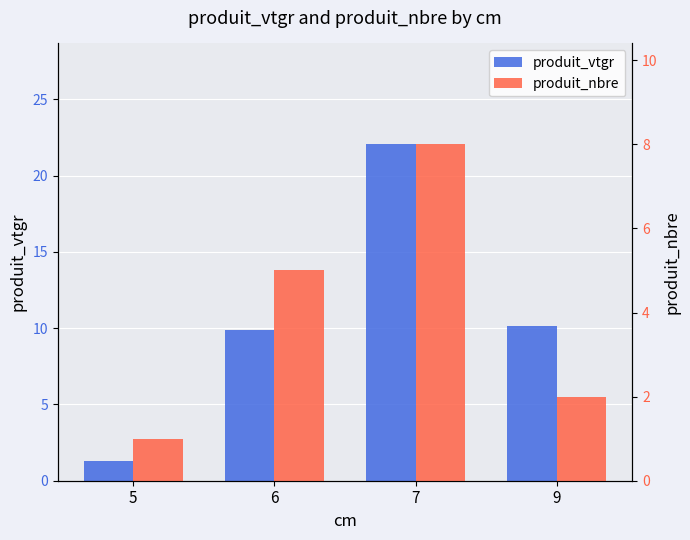

Are the bars grouped side by side (vs. stacked)?

Yes